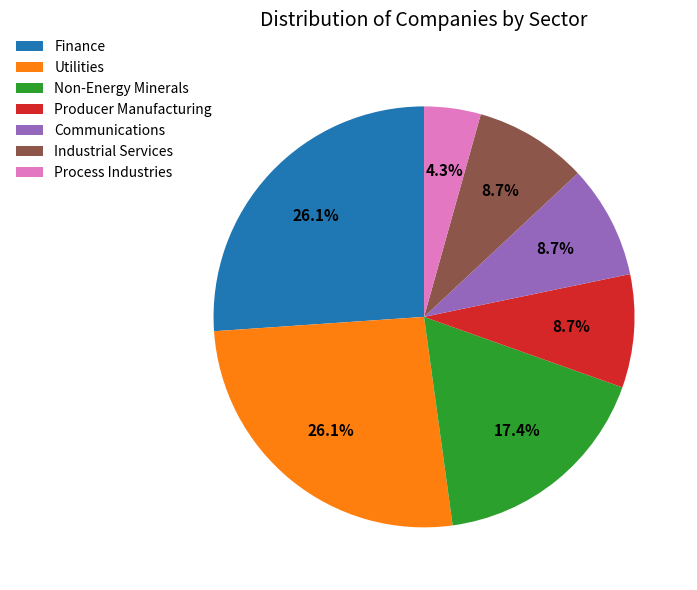

Approximately how many times larger is the value at Producer Manufacturing compared to Non-Energy Minerals?

0.5